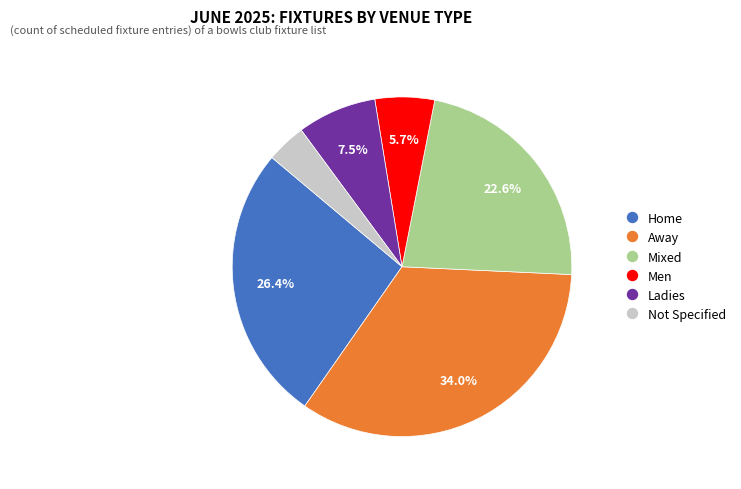

Is there any slice that represents more than half of the pie?

No